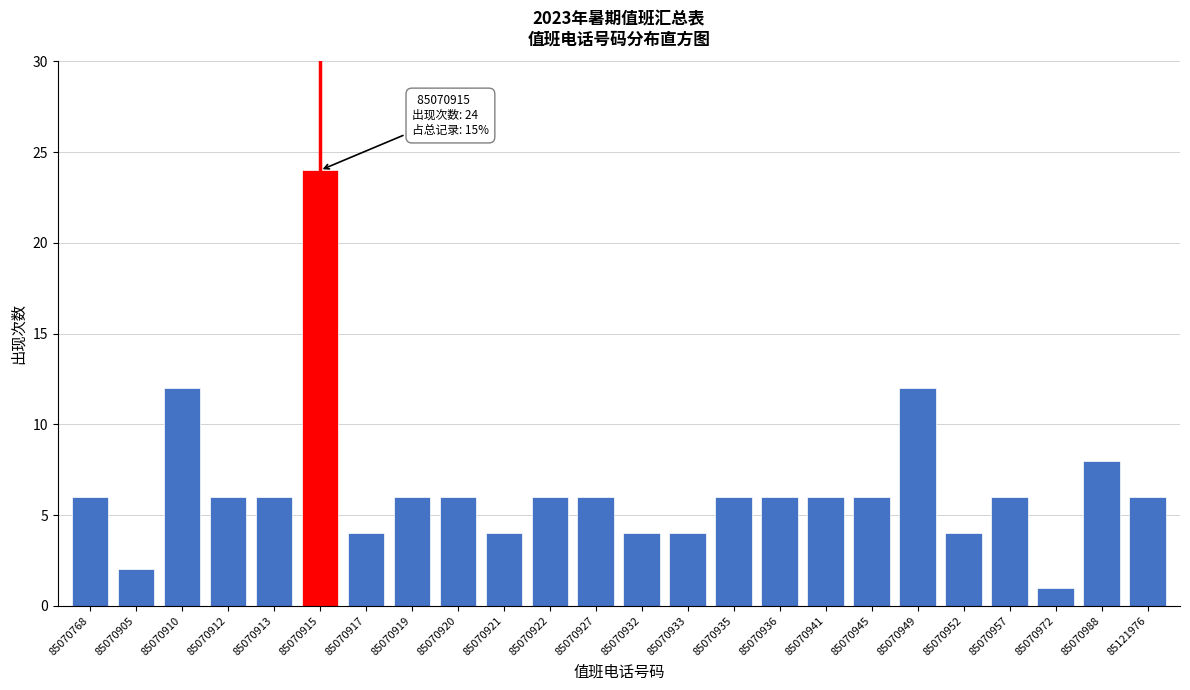

Reading left to right, transcribe all the data shown in this chart.

6	2	12	6	6	24	4	6	6	4	6	6	4	4	6	6	6	6	12	4	6	1	8	6